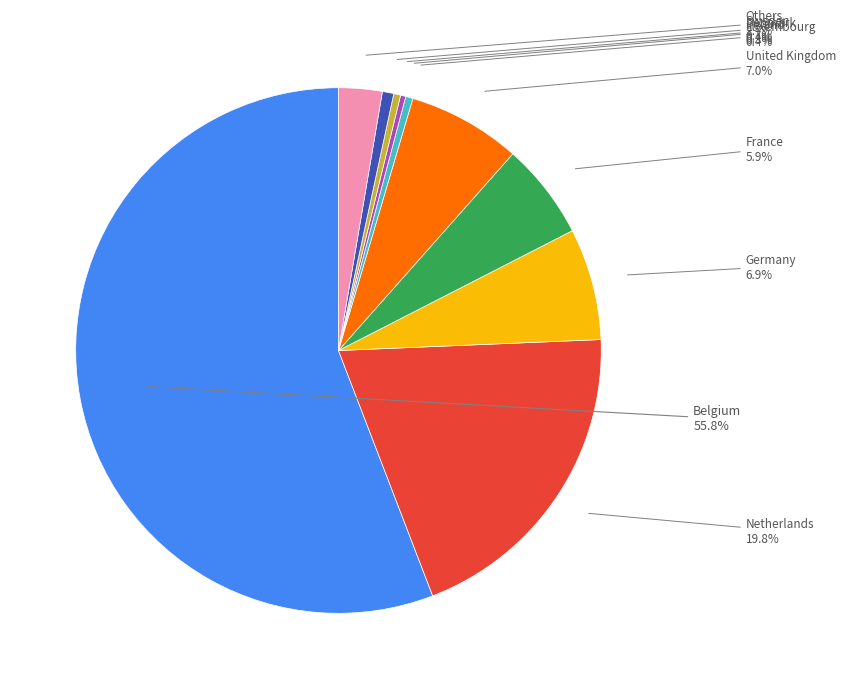

How many segments does this pie chart have?

10